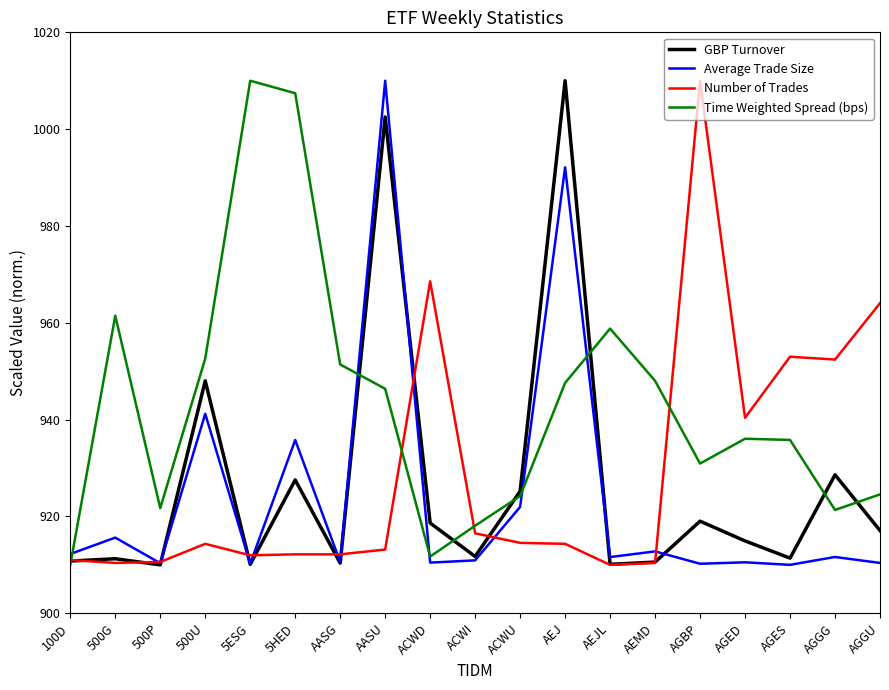

At which category is the sum across all series the highest?

AASU